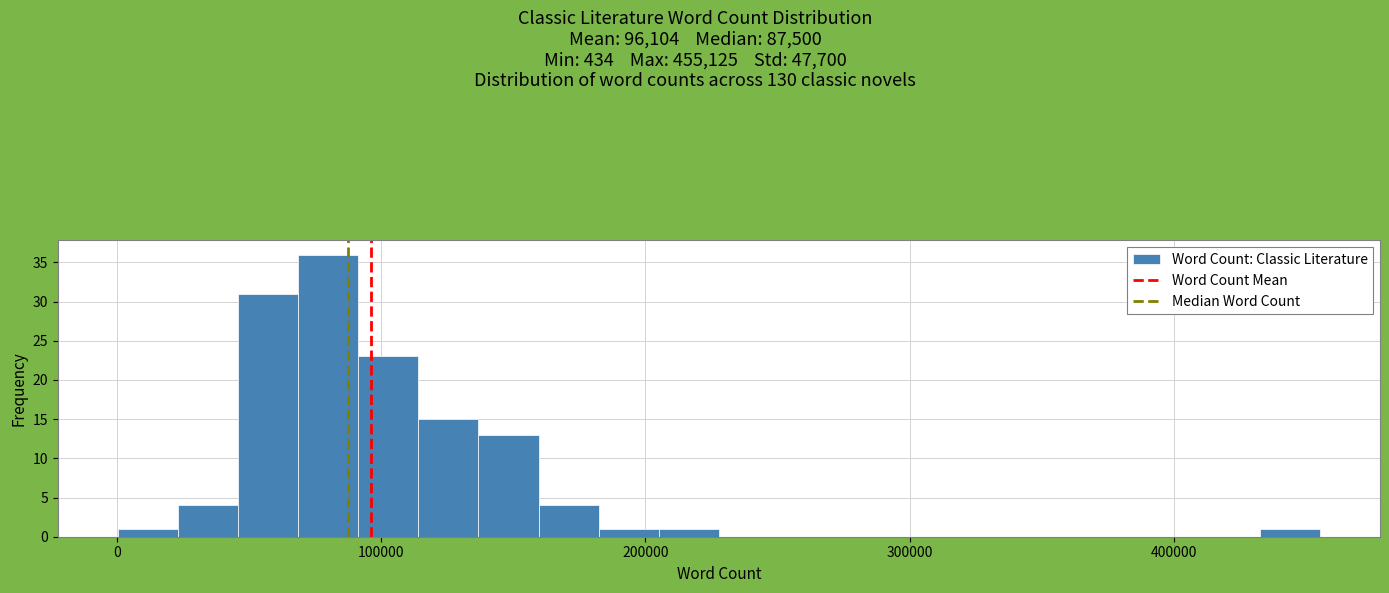

Around what value on the x-axis is the tallest bar? Give the approximate position of its centre, as read against the axis.

80000